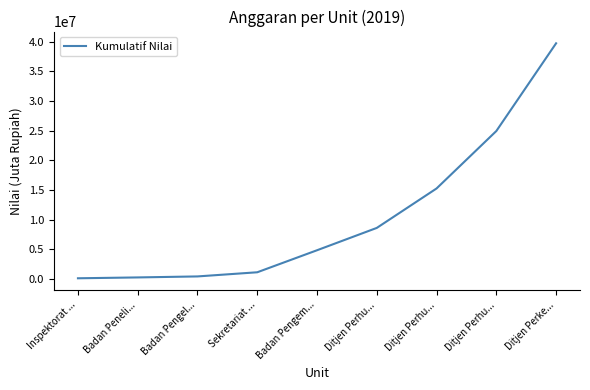

Which category has the highest value across all series?

Ditjen Perke...